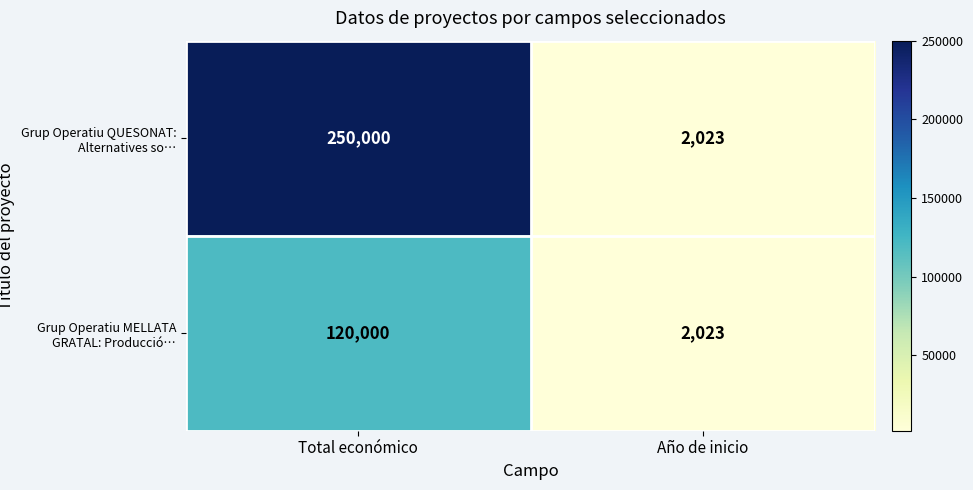

What is the sum of the Grup Operatiu MELLATA GRATAL: Producció… values at Total económico and Año de inicio?

122023